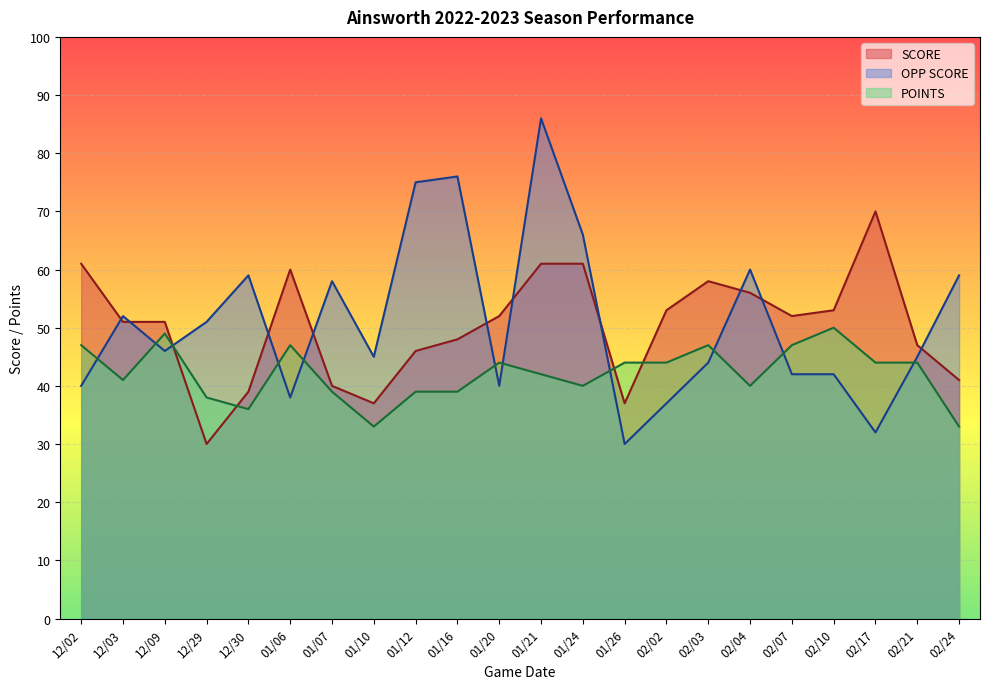

True or false: POINTS and OPP SCORE cross at least once.

True